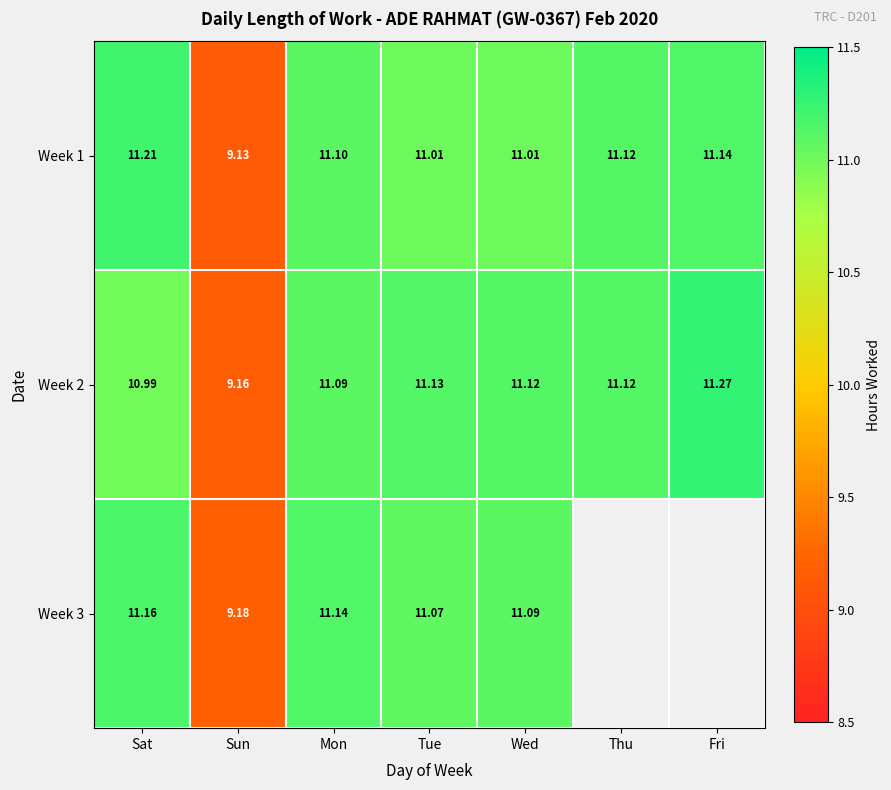

What is the spread (max minus min) of values at Mon?

0.1